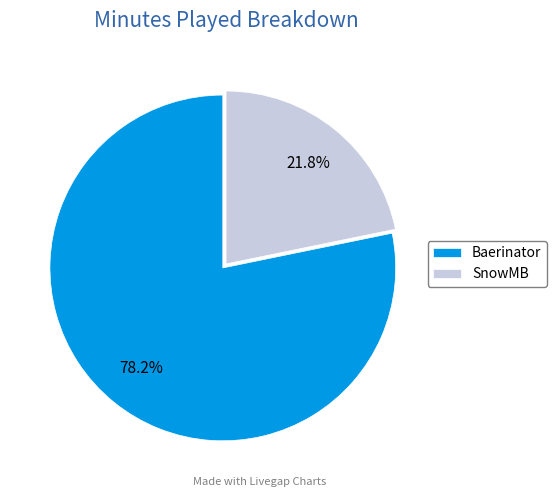

What is the largest slice in the pie chart?

Baerinator